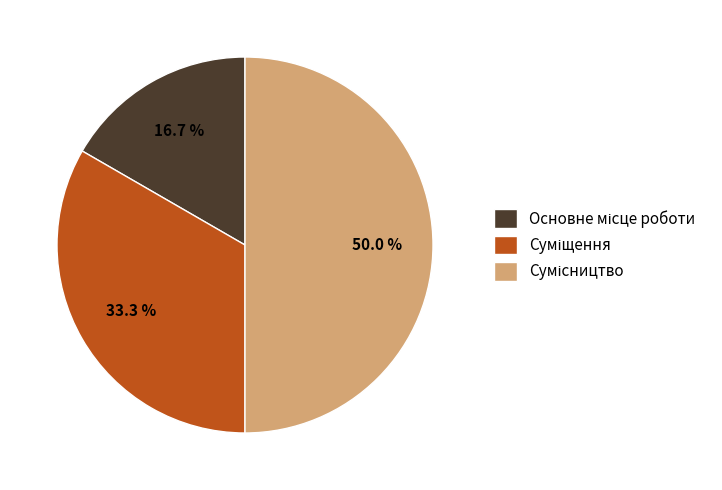

To the nearest percent, what portion does Основне місце роботи represent?

17%